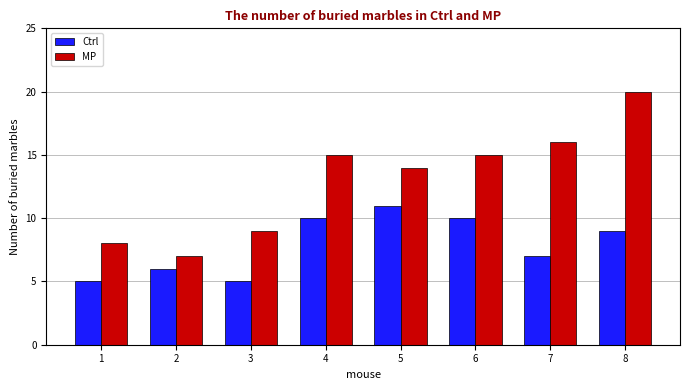

Count the number of data series in this chart.

2